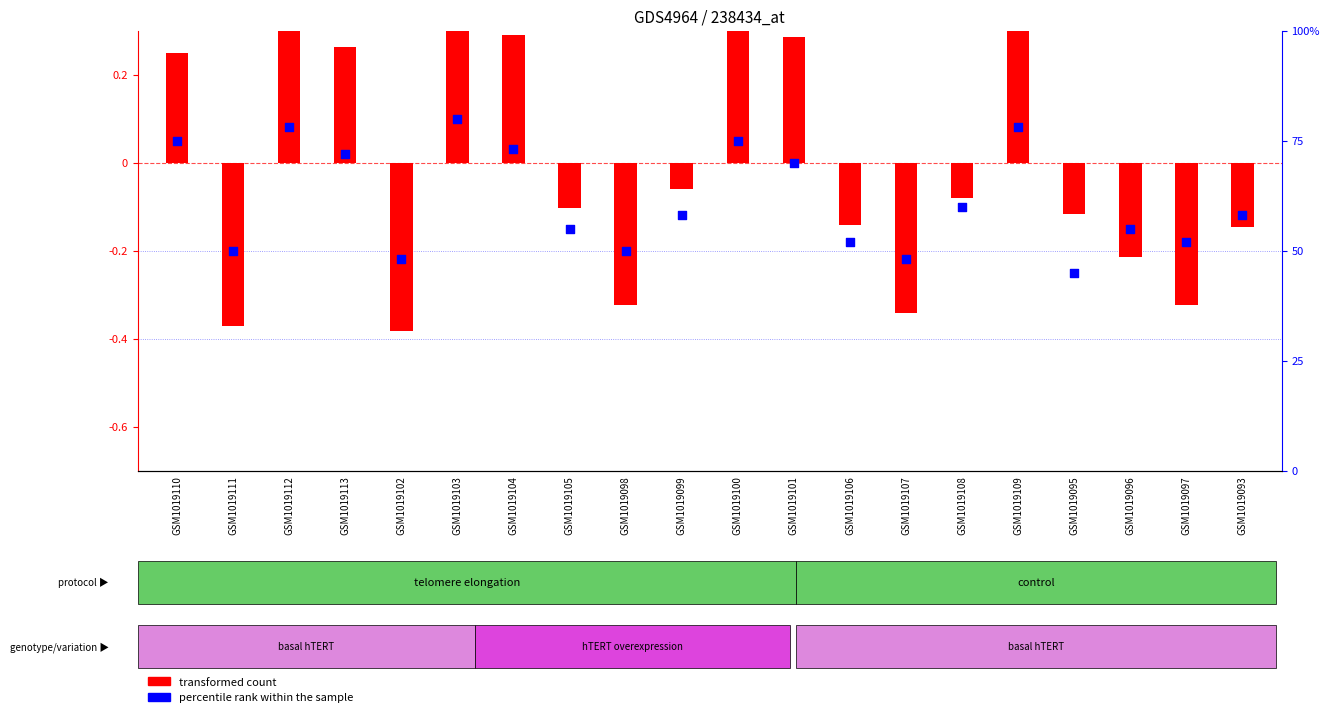

Is the value of percentile rank within the sample at GSM1019110 greater than the value of transformed count at GSM1019101?

Yes